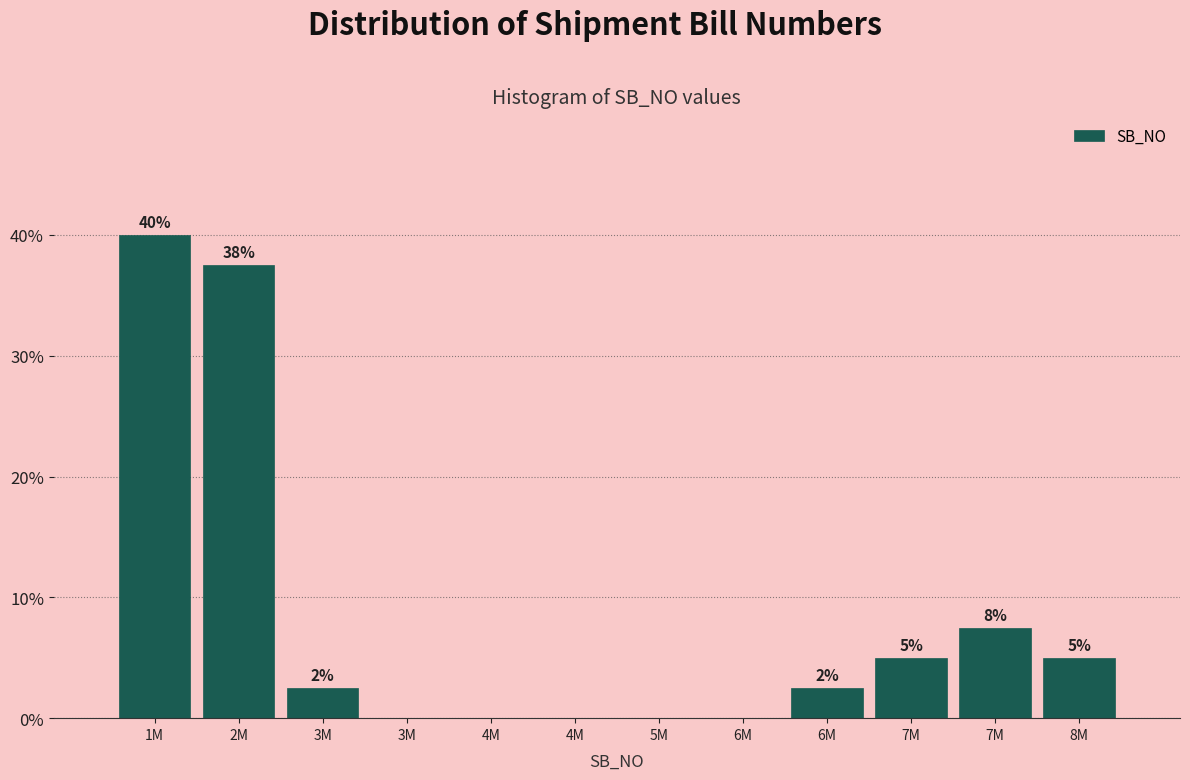

Are the bars horizontal?

No